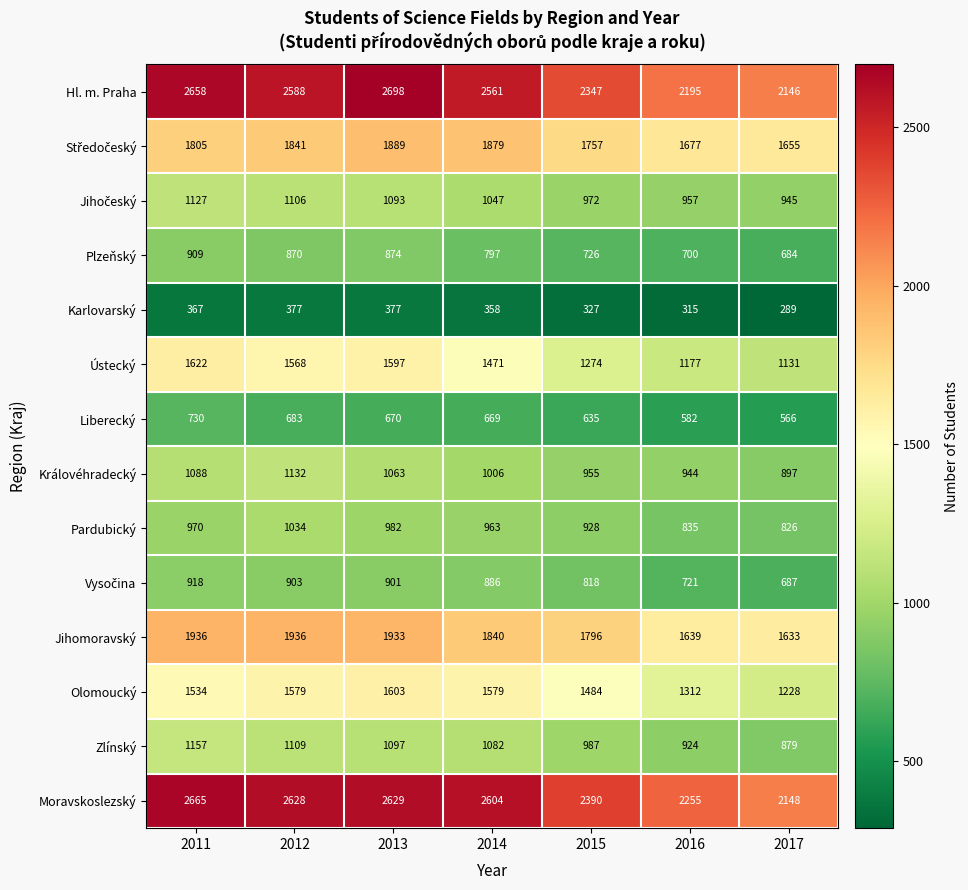

What is the difference between the maximum and minimum values in the Ústecký series?

491